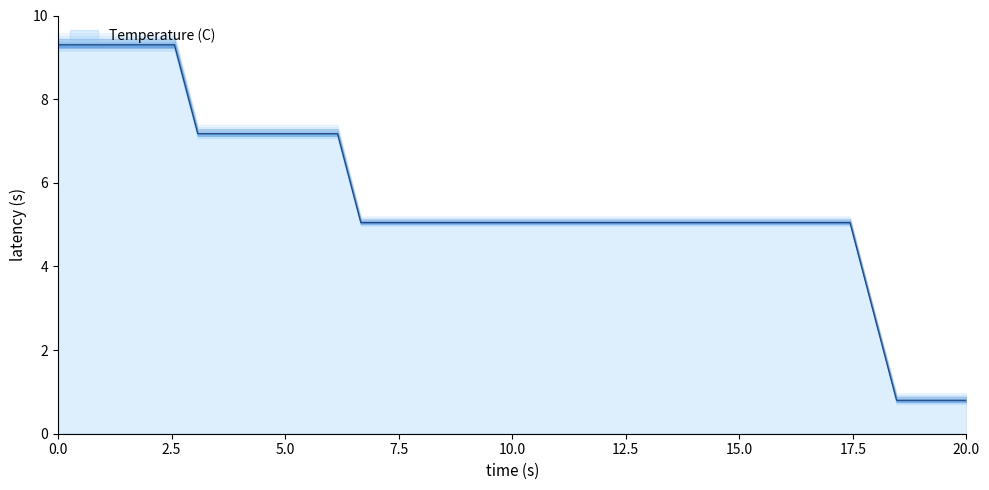

How many data points are above 5?

35